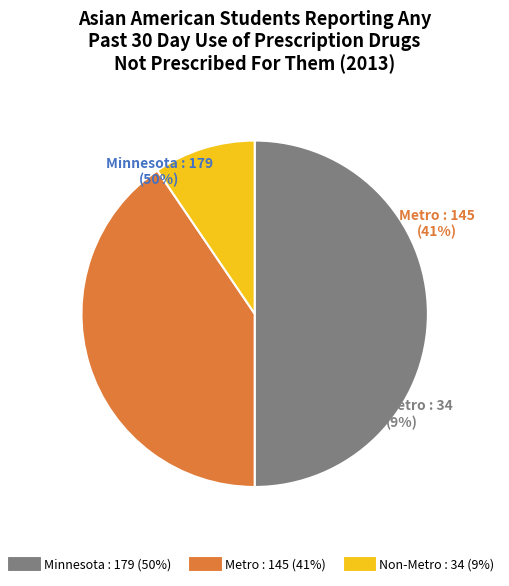

The Non-Metro slice represents 9% of the pie. True or false?

True